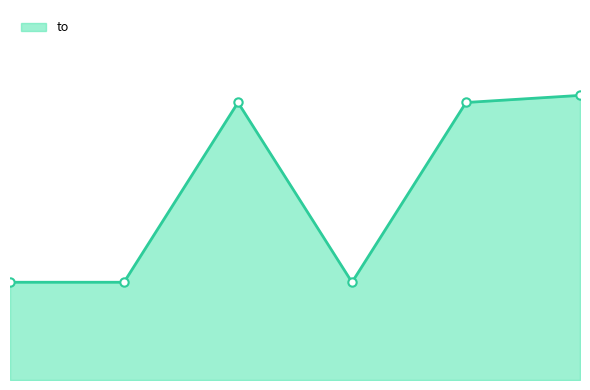

What is the difference between the second highest and minimum values?

4022